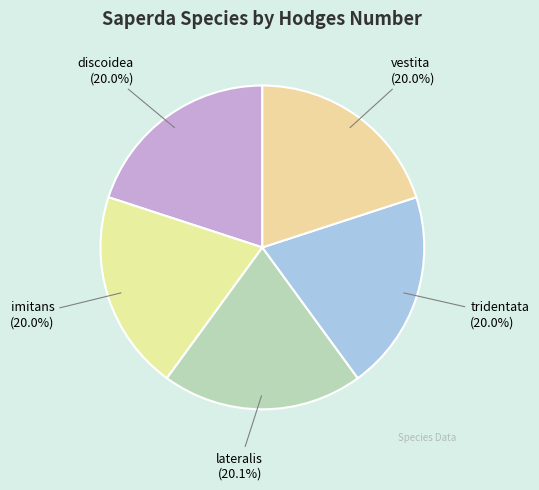

What percentage is the vestita slice, to the nearest percent?

20%